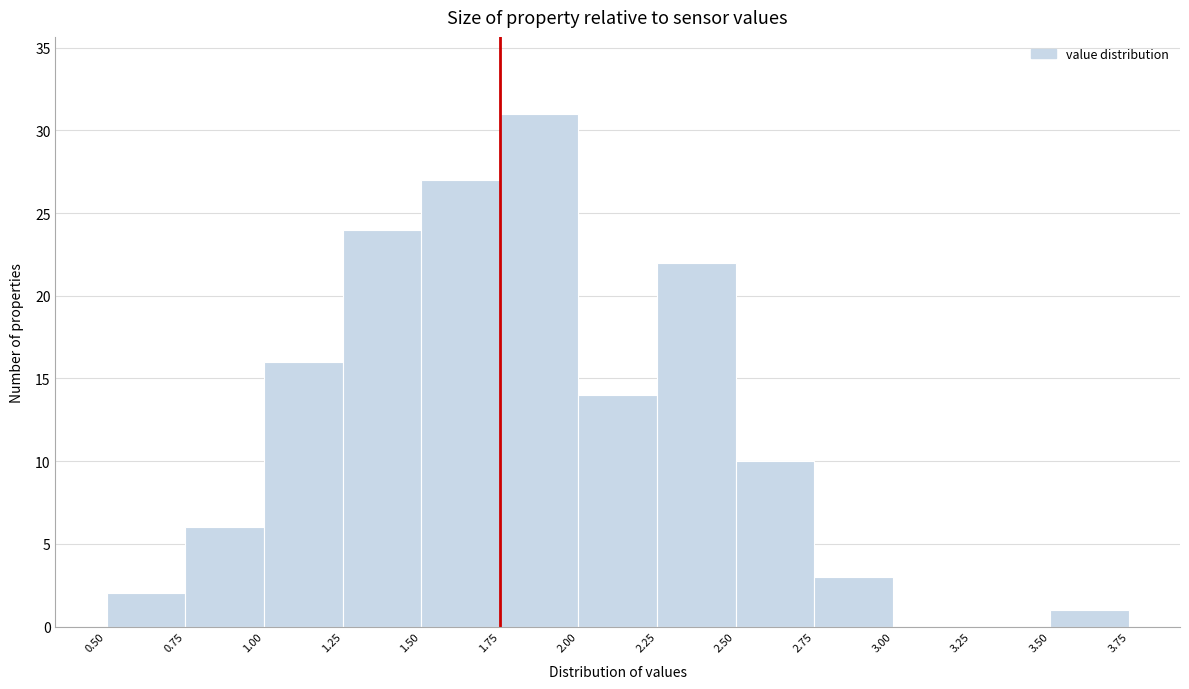

Reading left to right, transcribe this chart: for each bar, give the range it covers on the x-axis and its height. The values are not printed on the chart, so give them approximately, as read against the axis.

0.50 to 0.75: 2
0.75 to 1.00: 6
1.00 to 1.25: 16
1.25 to 1.50: 24
1.50 to 1.75: 27
1.75 to 2.00: 31
2.00 to 2.25: 14
2.25 to 2.50: 22
2.50 to 2.75: 10
2.75 to 3.00: 3
3.00 to 3.25: 0
3.25 to 3.50: 0
3.50 to 3.75: 1